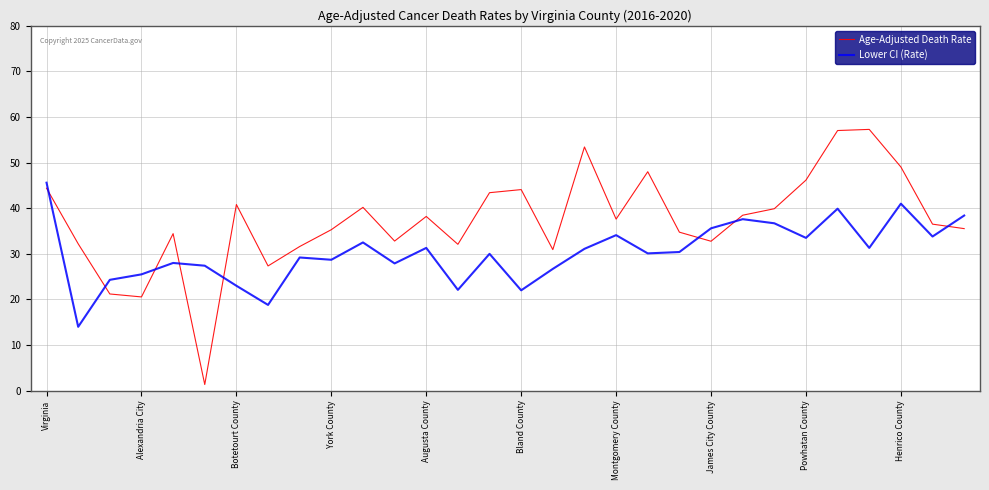

What is the greatest value displayed?

57.3